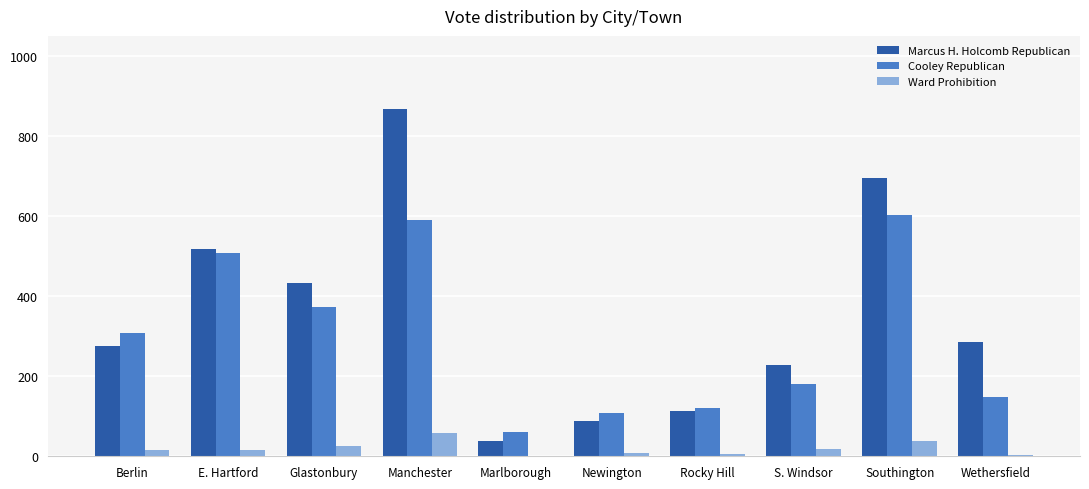

At which category is the sum across all series the highest?

Manchester